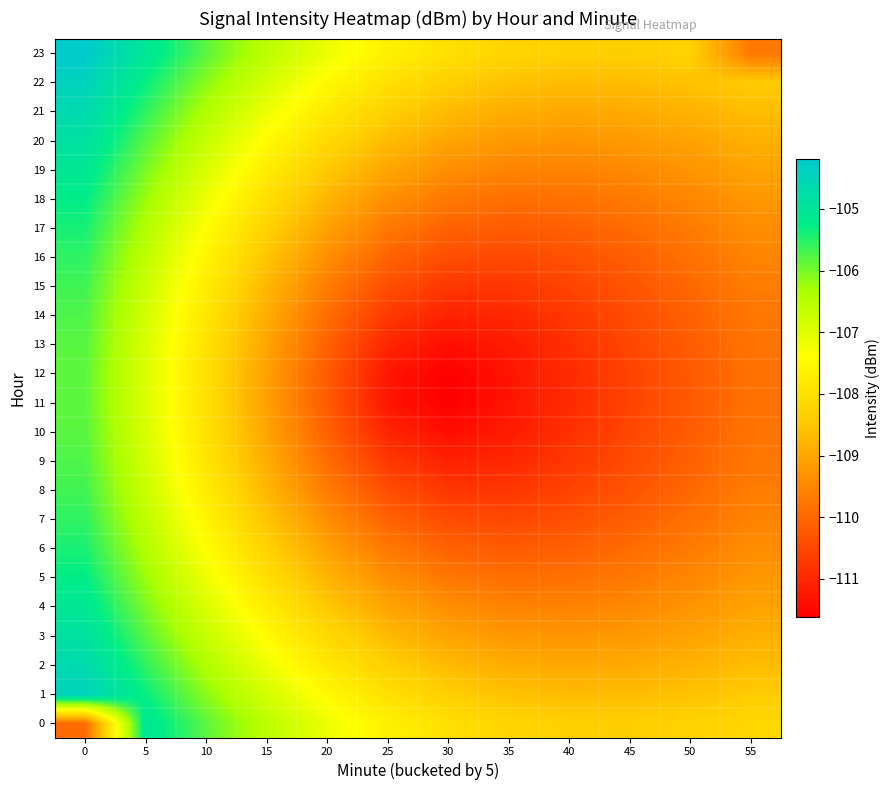

At which category does the chart reach its minimum across all series?

30